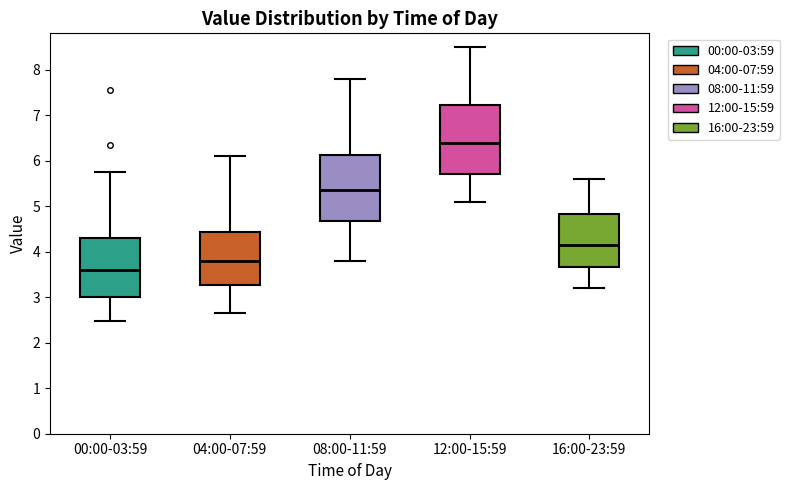

Reading left to right, read every box against the y-axis: the position of its median line, the range the box covers, and the ends of its whiskers. The values are not printed on the chart, so give them approximately, as read against the axis.

00:00-03:59: median 3.6, box 3.0 to 4.3, whiskers 2.5 to 5.8
04:00-07:59: median 3.8, box 3.3 to 4.4, whiskers 2.7 to 6.1
08:00-11:59: median 5.4, box 4.7 to 6.1, whiskers 3.8 to 7.8
12:00-15:59: median 6.4, box 5.7 to 7.2, whiskers 5.1 to 8.5
16:00-23:59: median 4.2, box 3.7 to 4.8, whiskers 3.2 to 5.6